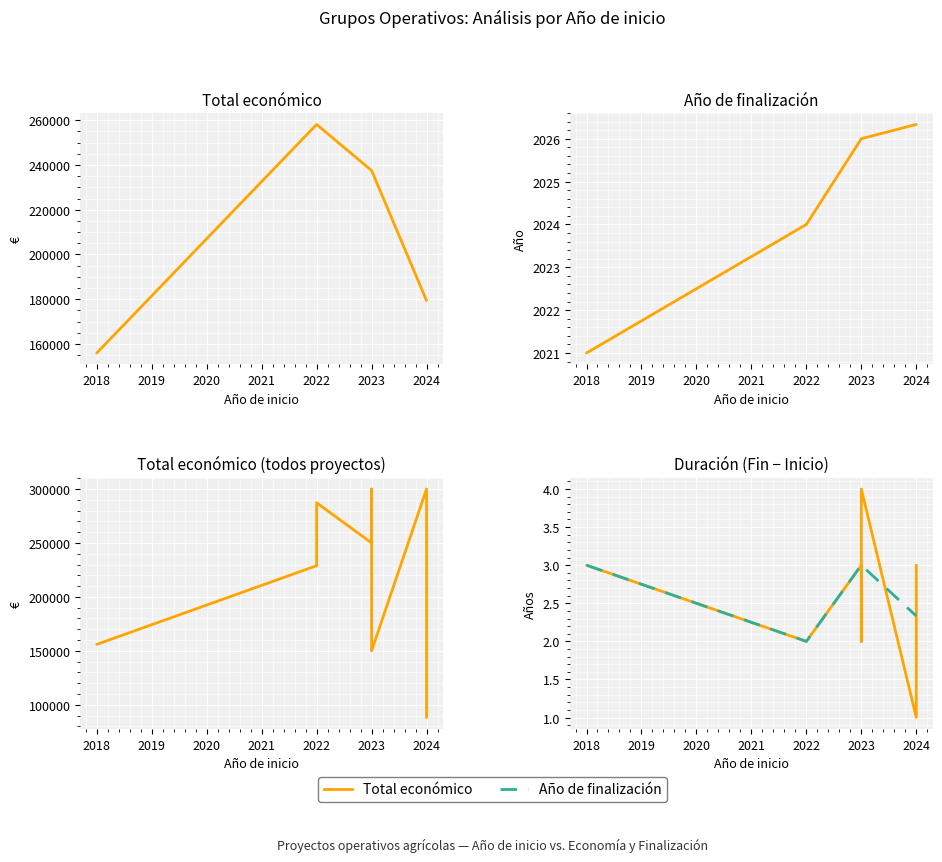

List the labels in order of value, largest first.

2024, 2023, 2022, 2023, 2023, 2022, 2018, 2023, 2024, 2024